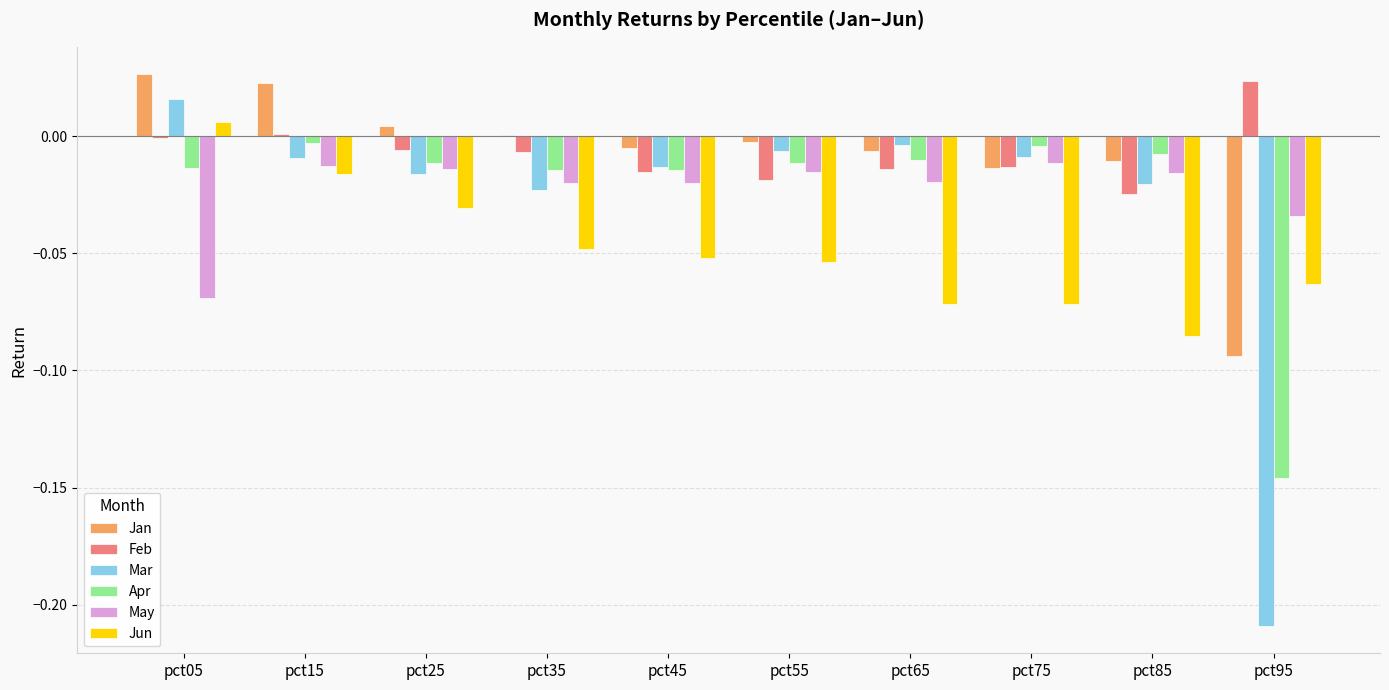

Is it true that Feb equals -0.0 at pct75?

True